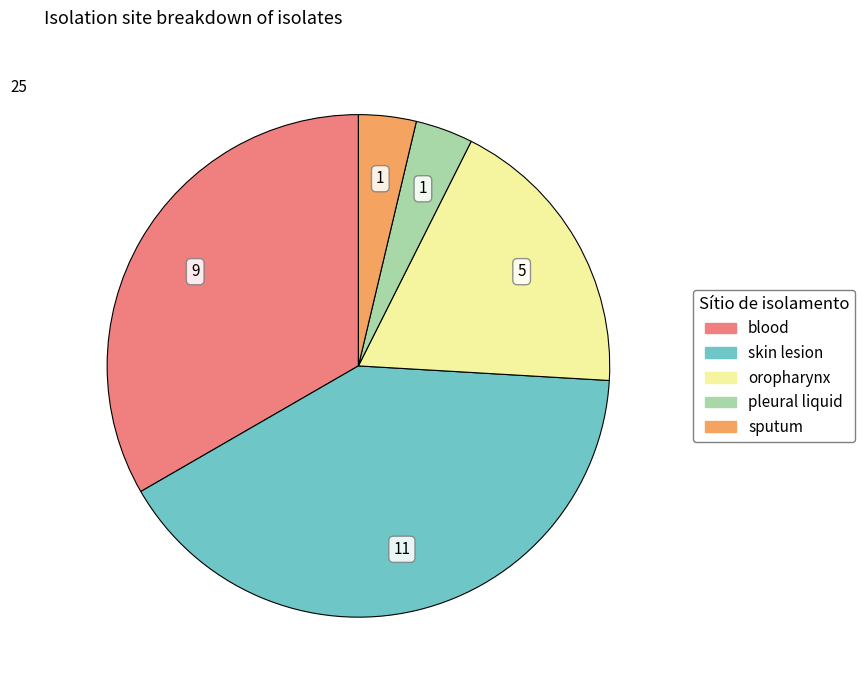

Does any single category account for the majority?

No